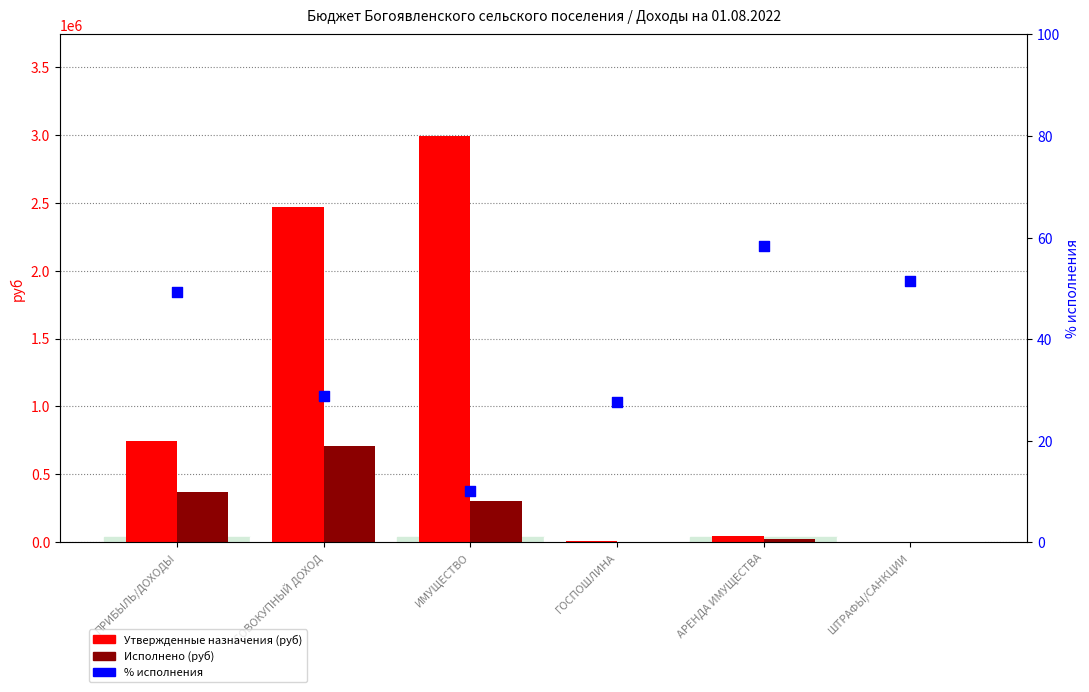

What are all the series names shown in the legend?

Утвержденные назначения (руб), Исполнено (руб), % исполнения